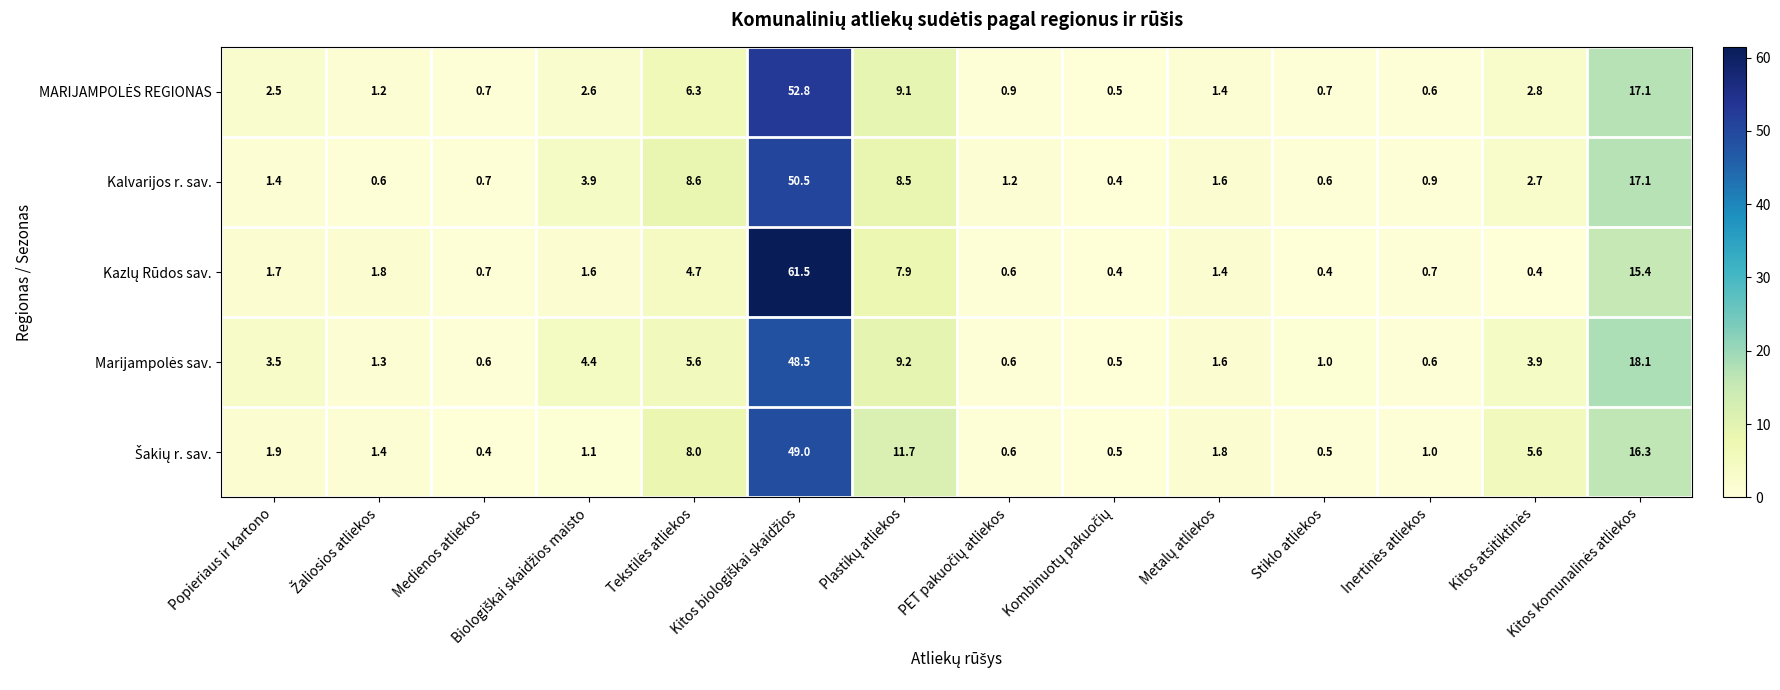

What is the maximum value shown in the chart?

61.5